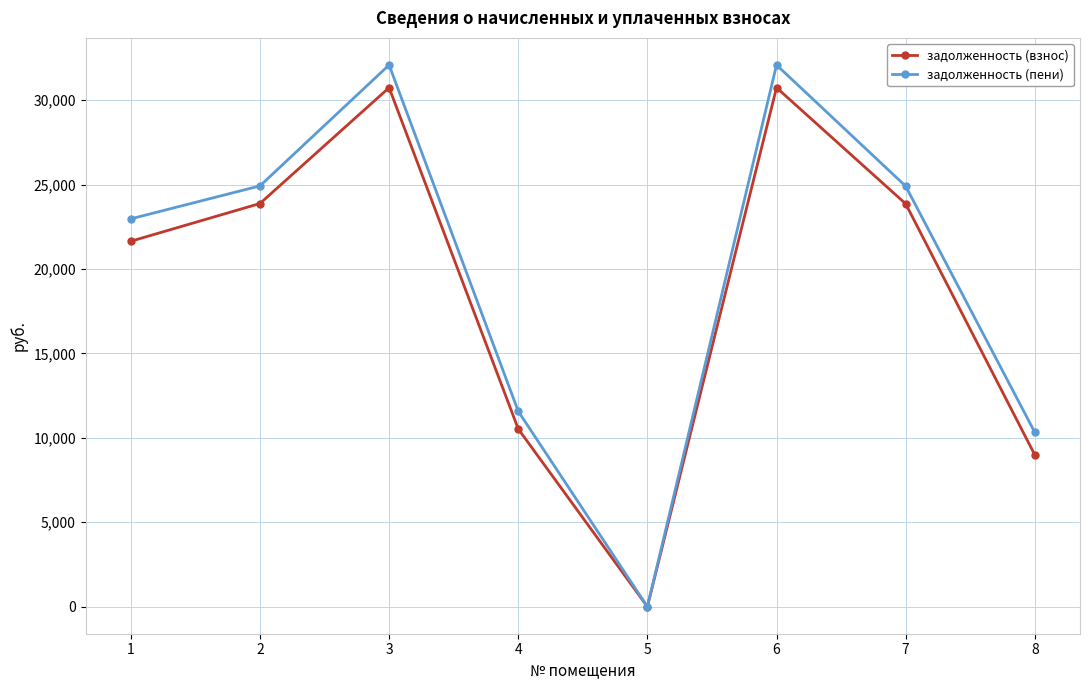

True or false: задолженность (пени) has a value of -14894.4 at 5.

False